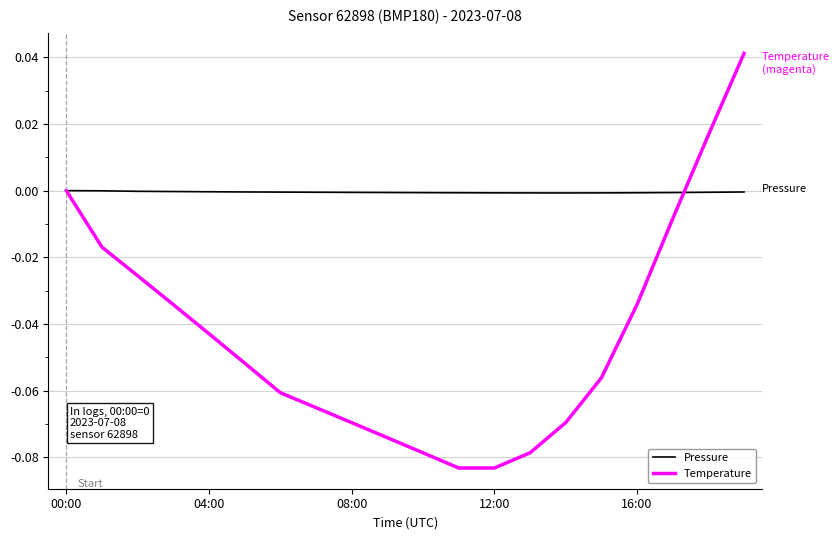

Which series has the widest spread of values?

Temperature